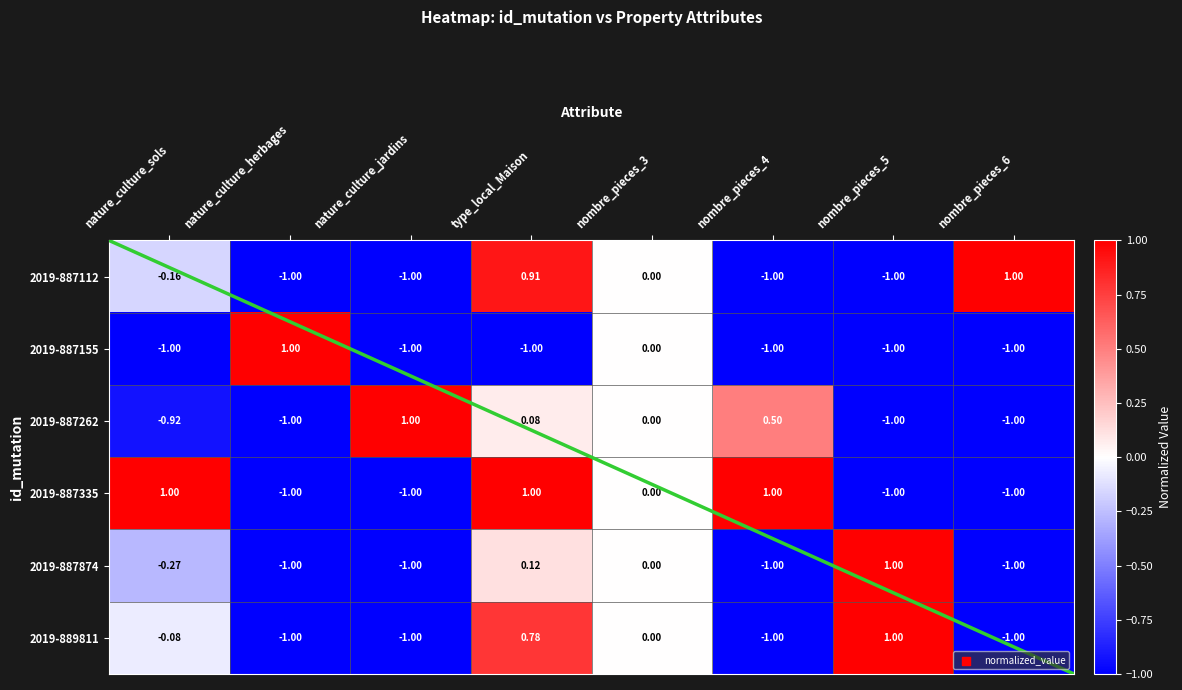

Is it true that 2019-887874 equals -0.5 at nature_culture_jardins?

False